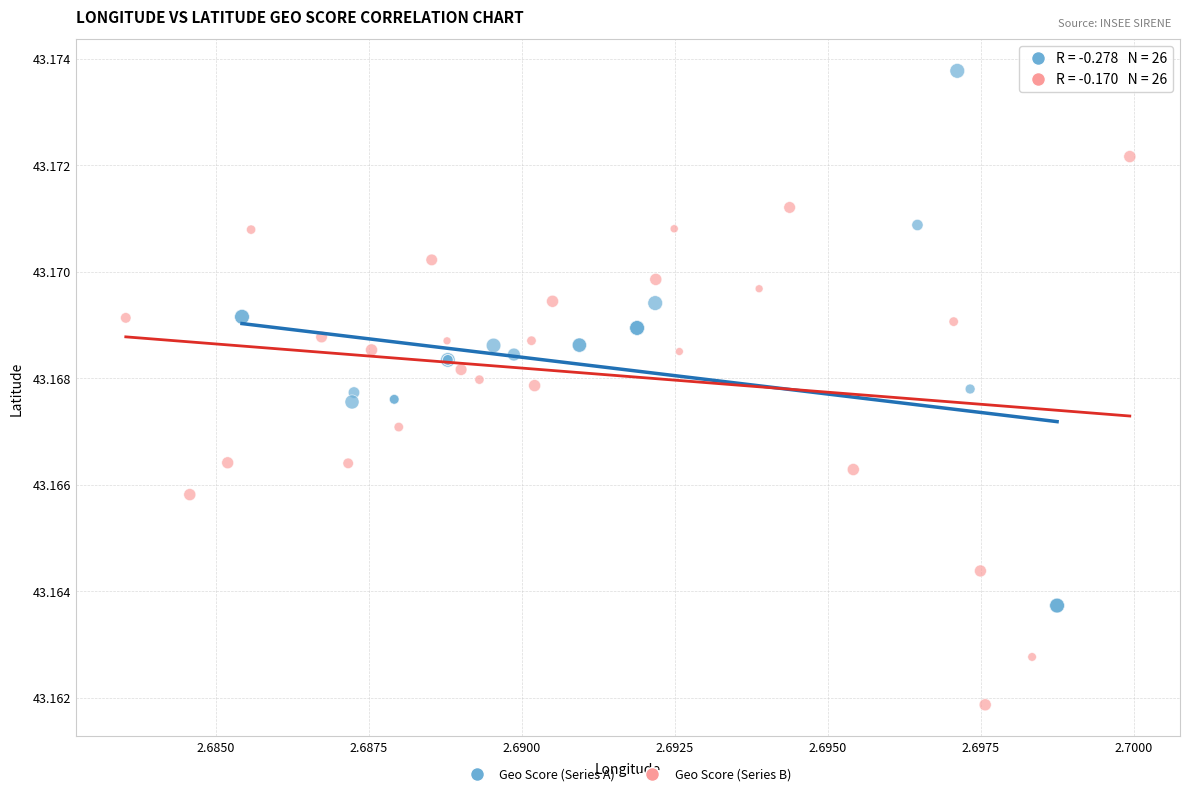

Which series reaches the minimum Y coordinate?

Geo Score (Series B)